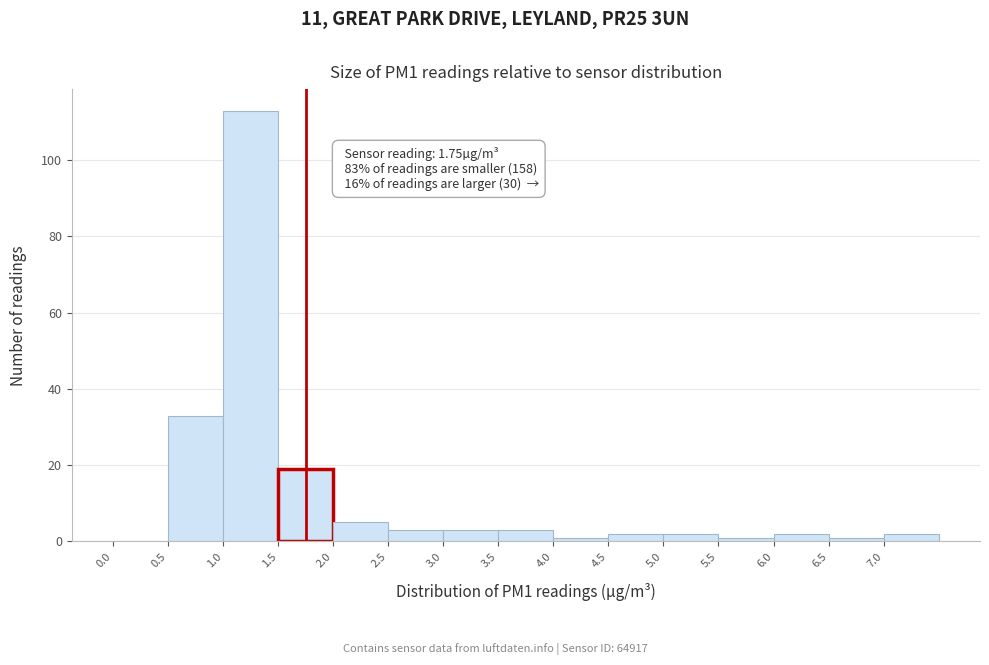

Which range on the x-axis has the tallest bar?

1.0 to 1.5